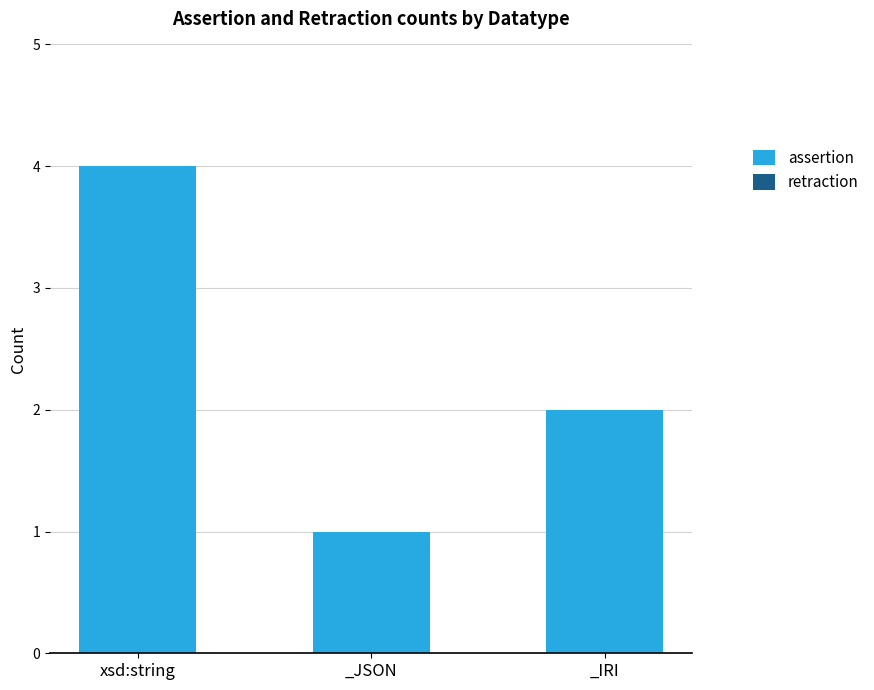

Which has a higher value, _IRI or _JSON?

_IRI